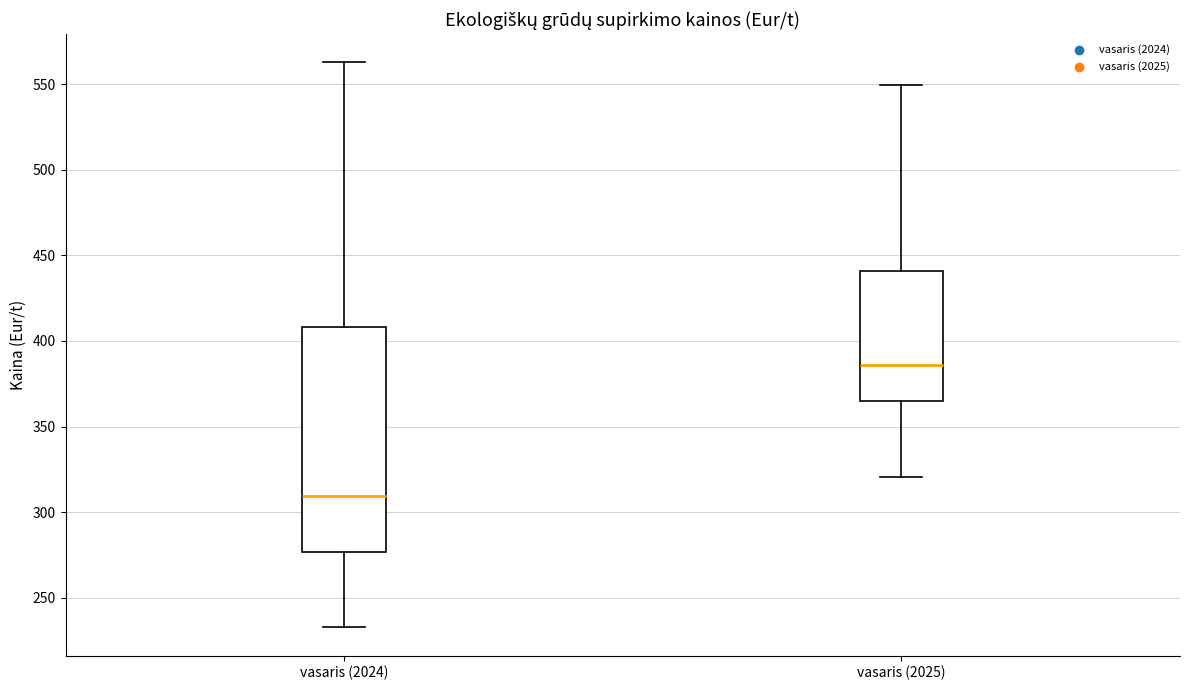

Reading left to right, read every box against the y-axis: the position of its median line, the range the box covers, and the ends of its whiskers. The values are not printed on the chart, so give them approximately, as read against the axis.

vasaris (2024): median 310, box 275 to 410, whiskers 235 to 565
vasaris (2025): median 385, box 365 to 440, whiskers 320 to 550